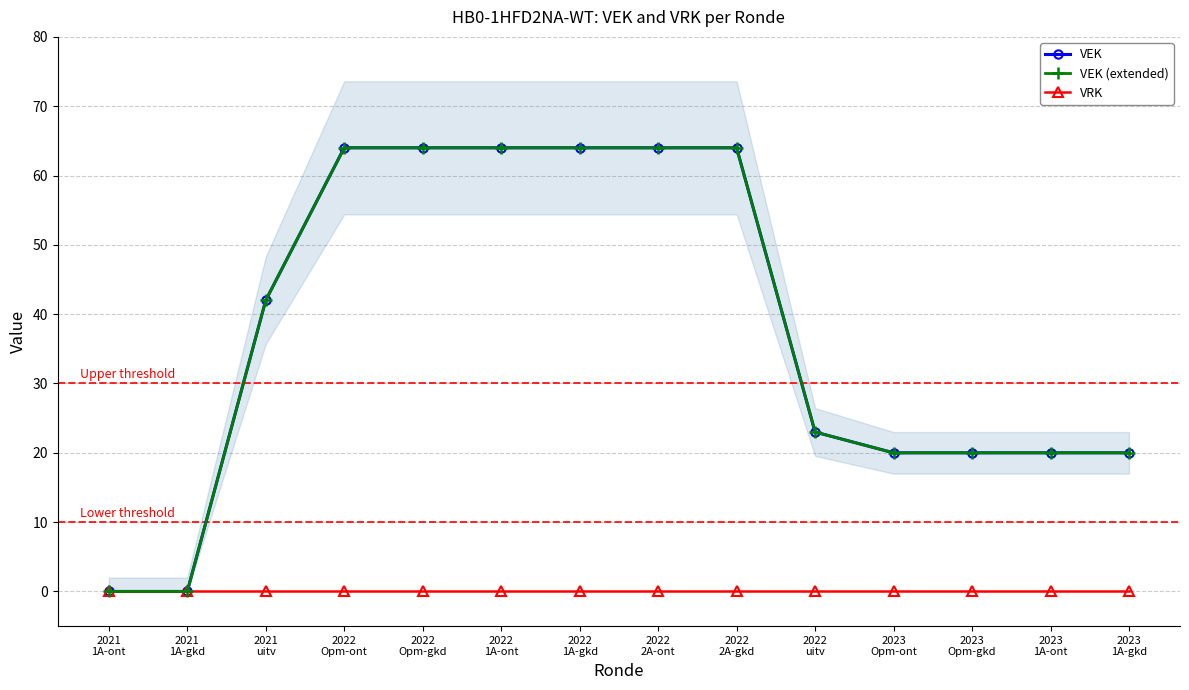

What is the difference between the highest and lowest values at 2022
Opm-gkd?

64